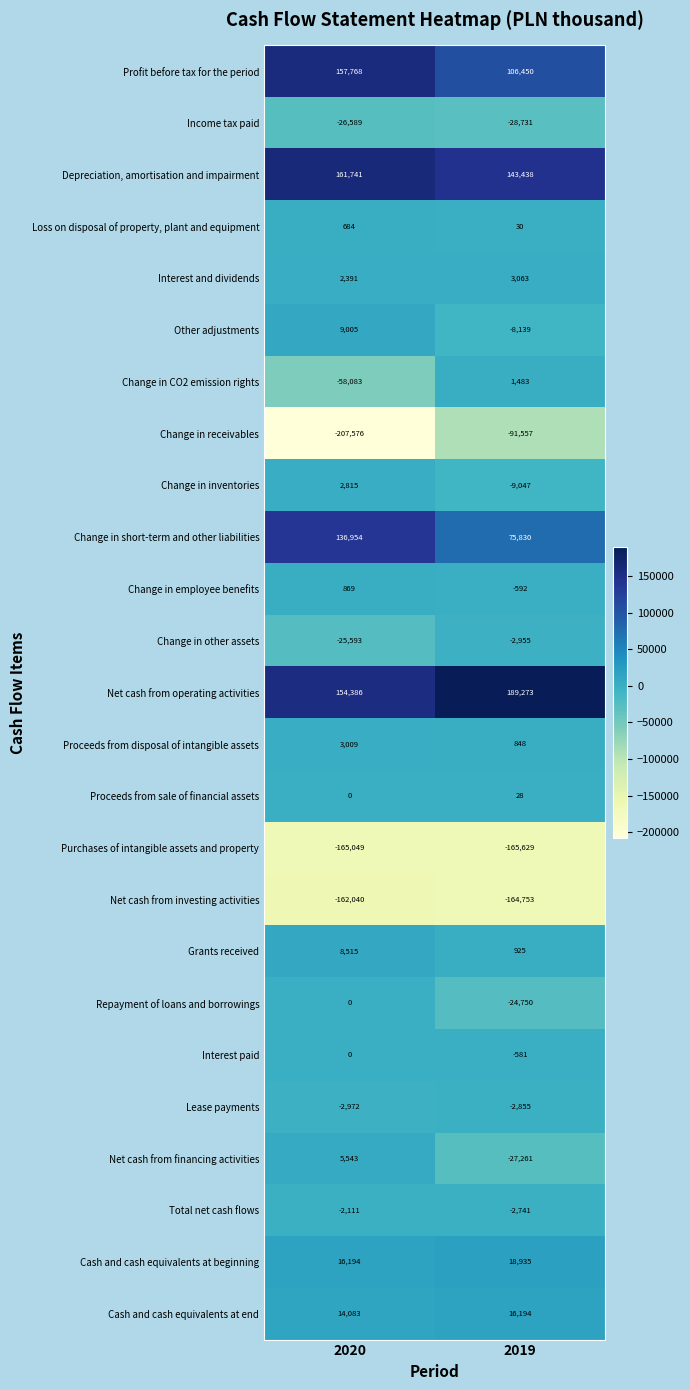

True or false: Loss on disposal of property, plant and equipment has a value of 951 at 2020.

False